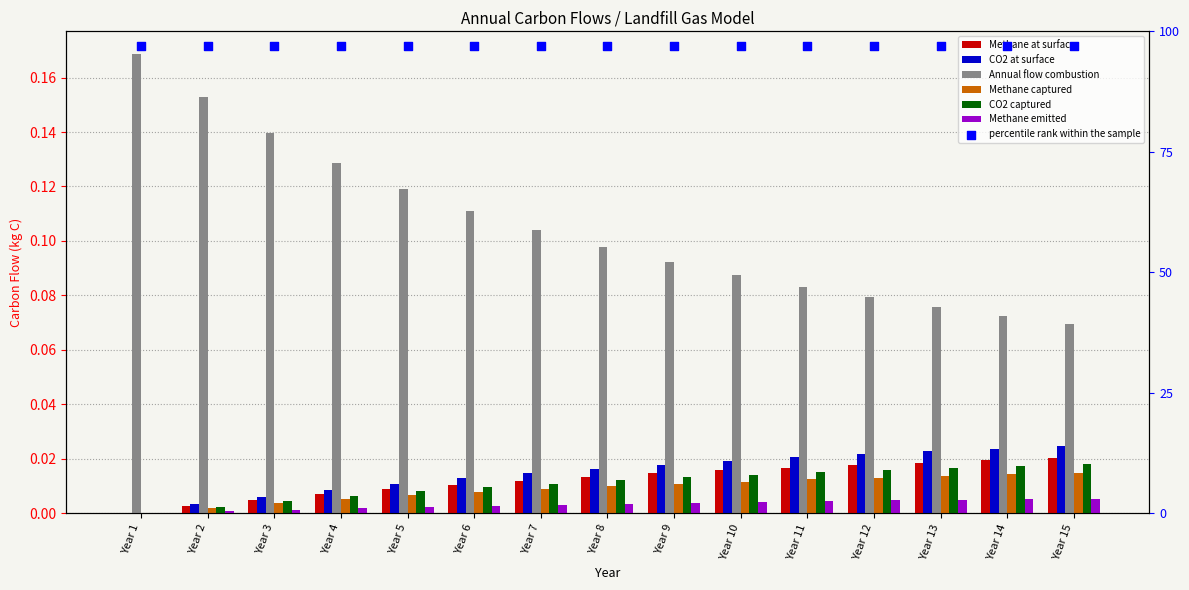

At how many categories does at least one series exceed 0?

15